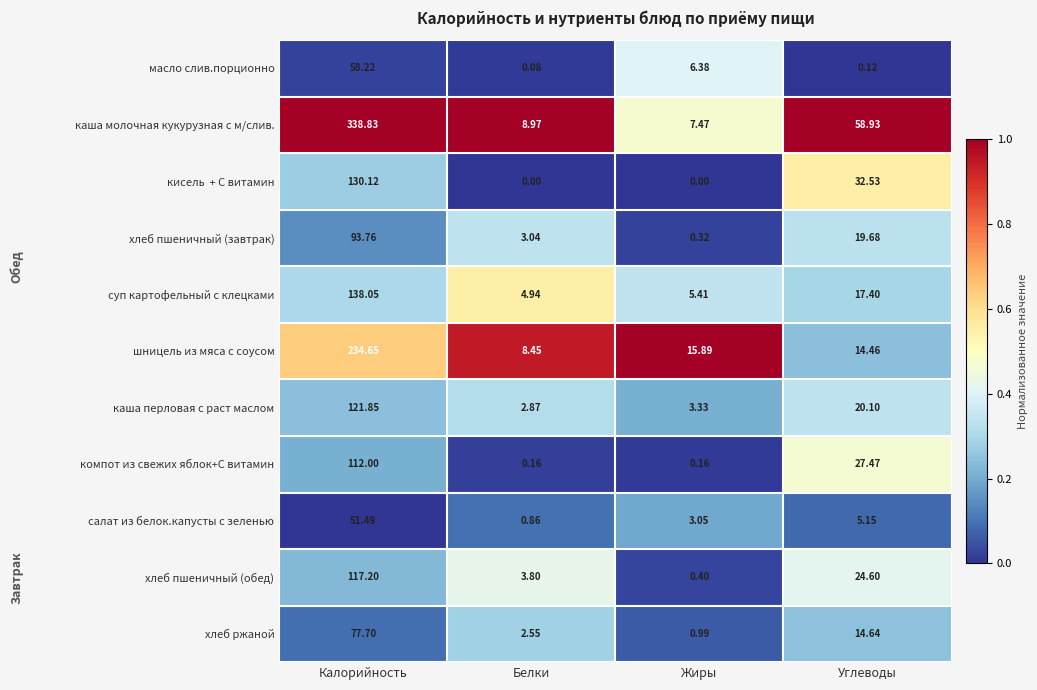

Which category has the lowest value in the салат из белок.капусты с зеленью series?

Белки